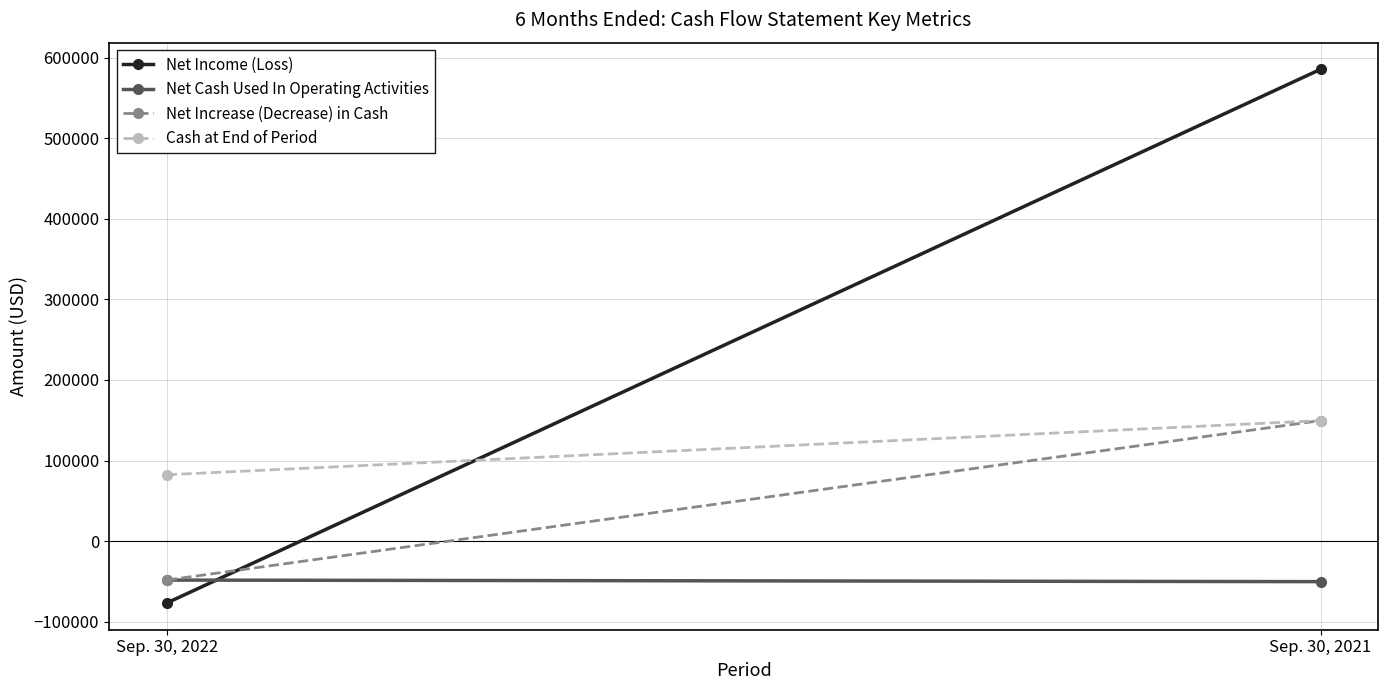

True or false: Net Increase (Decrease) in Cash has a value of -48463 at Sep. 30, 2022.

True